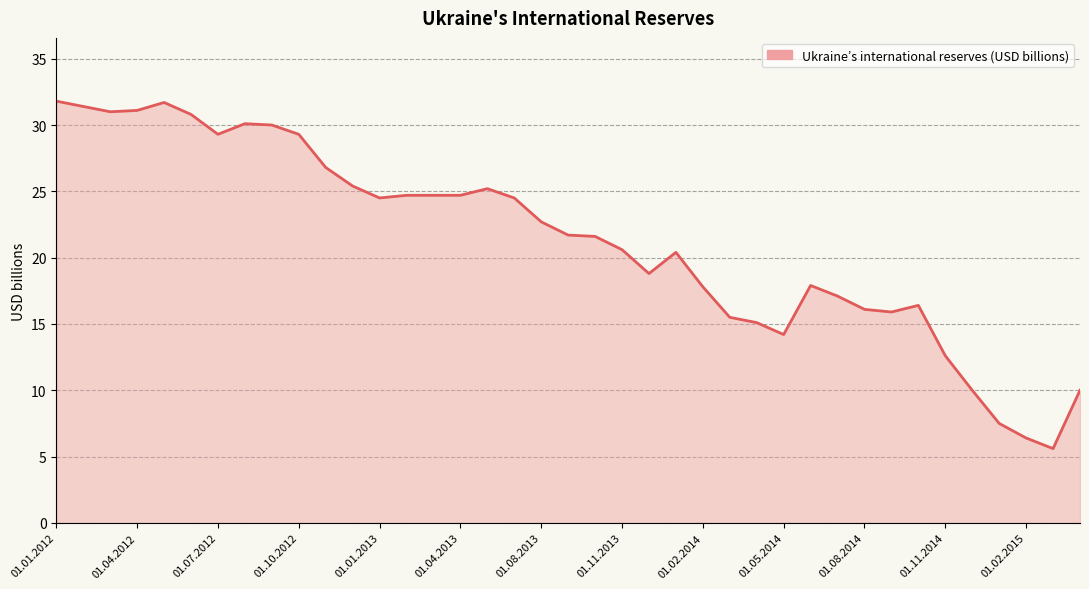

What is the greatest value displayed?

31.8